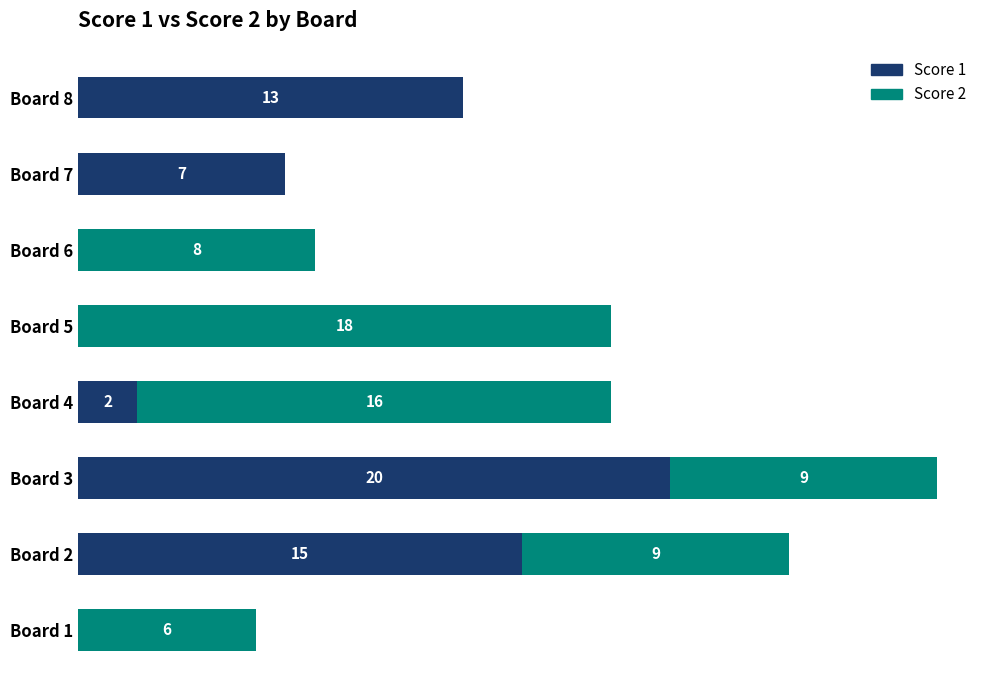

At which category is the sum across all series the highest?

Board 3